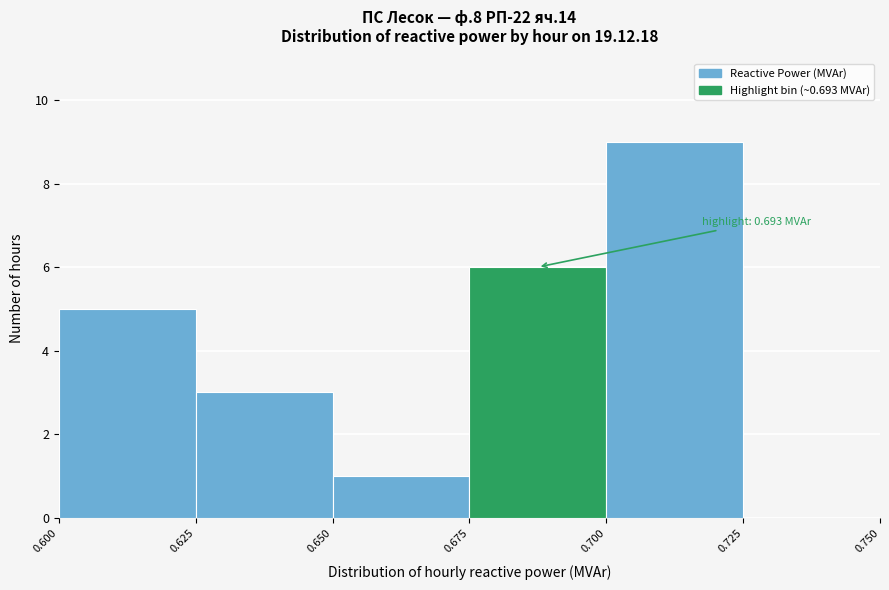

Which range on the x-axis has the tallest bar?

0.700 to 0.725